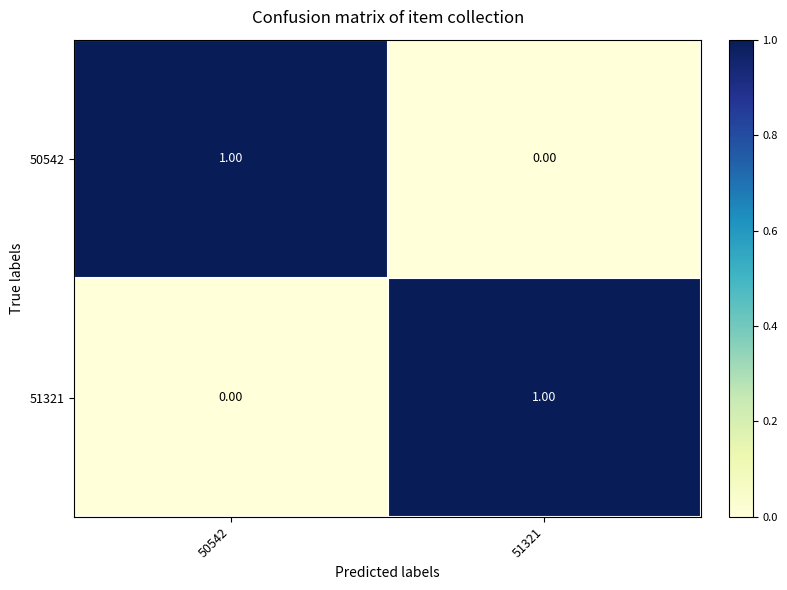

Rank the categories by 50542 value from highest to lowest.

50542, 51321